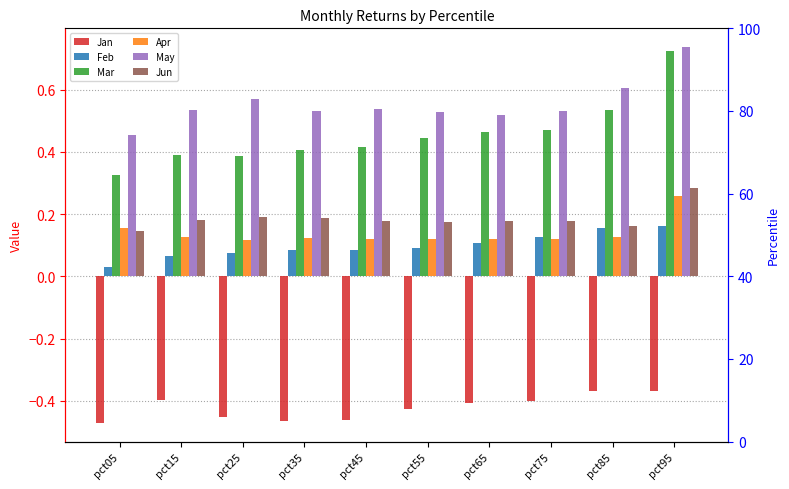

List the series in order of their peak value, highest first.

May, Mar, Jun, Apr, Feb, Jan